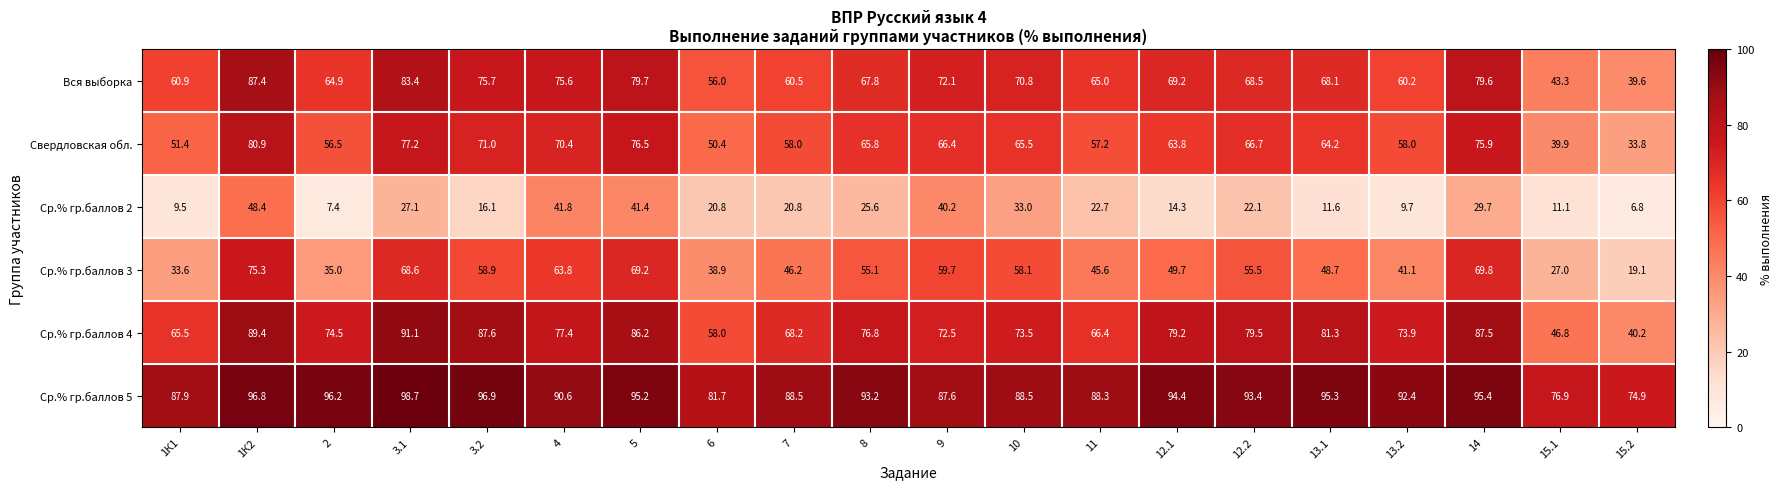

What is the smallest value displayed?

6.8